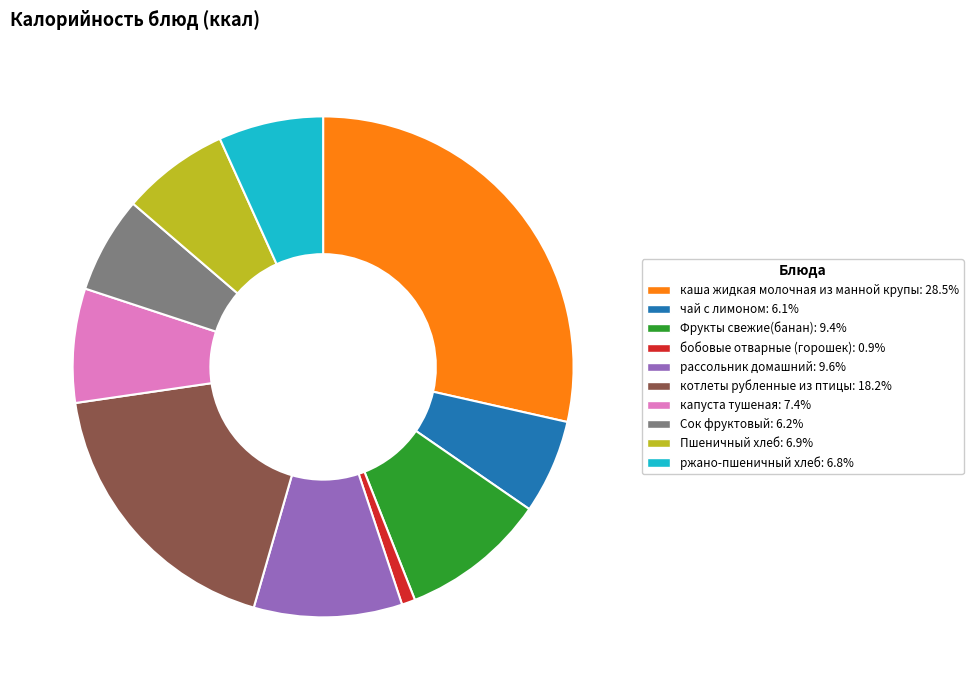

Do Пшеничный хлеб and бобовые отварные (горошек) together represent more than half of the pie?

No